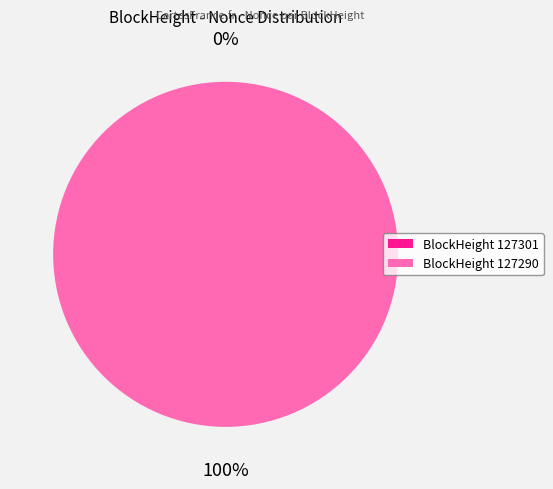

Rank the categories by value from lowest to highest.

127301, 127290